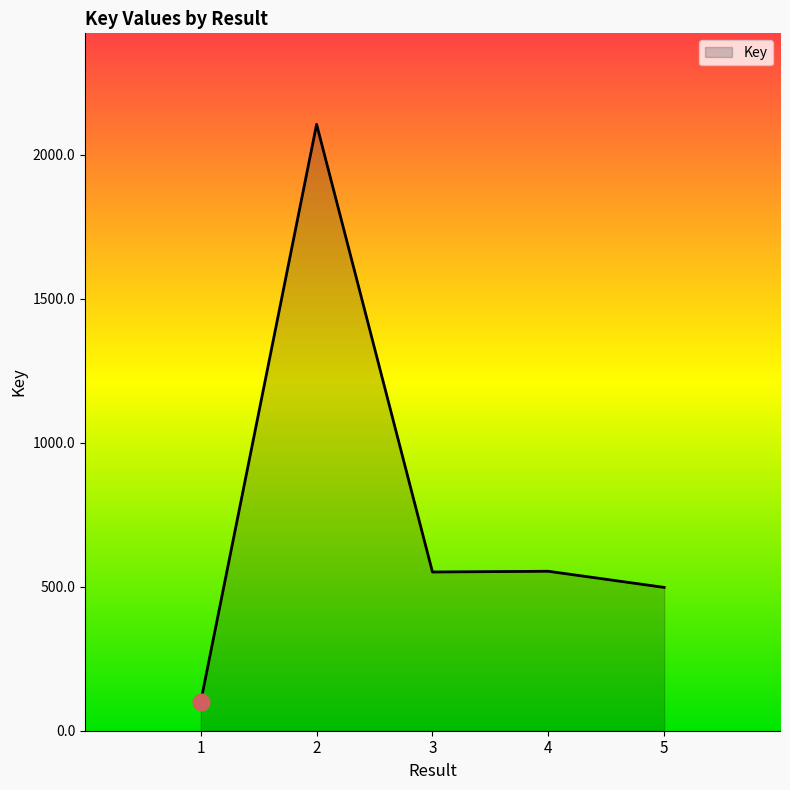

The chart shows a value of 782515577 at 3. True or false?

False